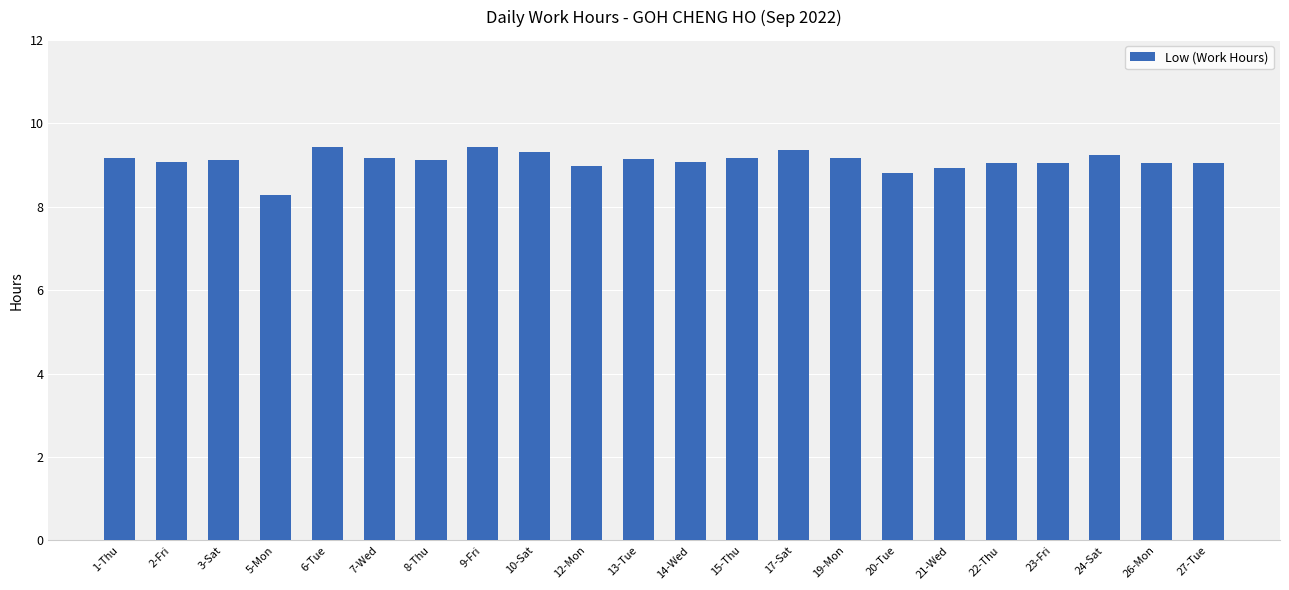

What is the minimum value shown in the chart?

8.3